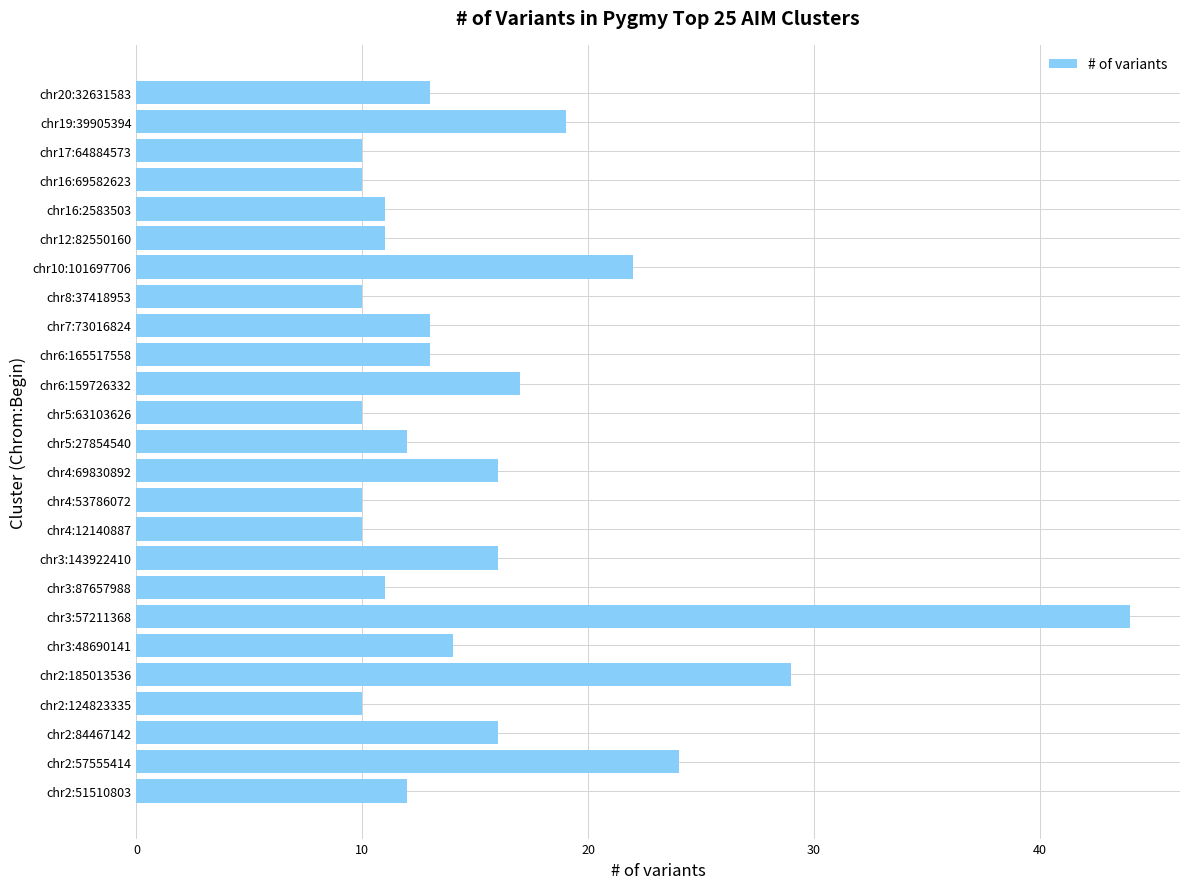

Which label corresponds to the largest value in the chart?

chr3:57211368